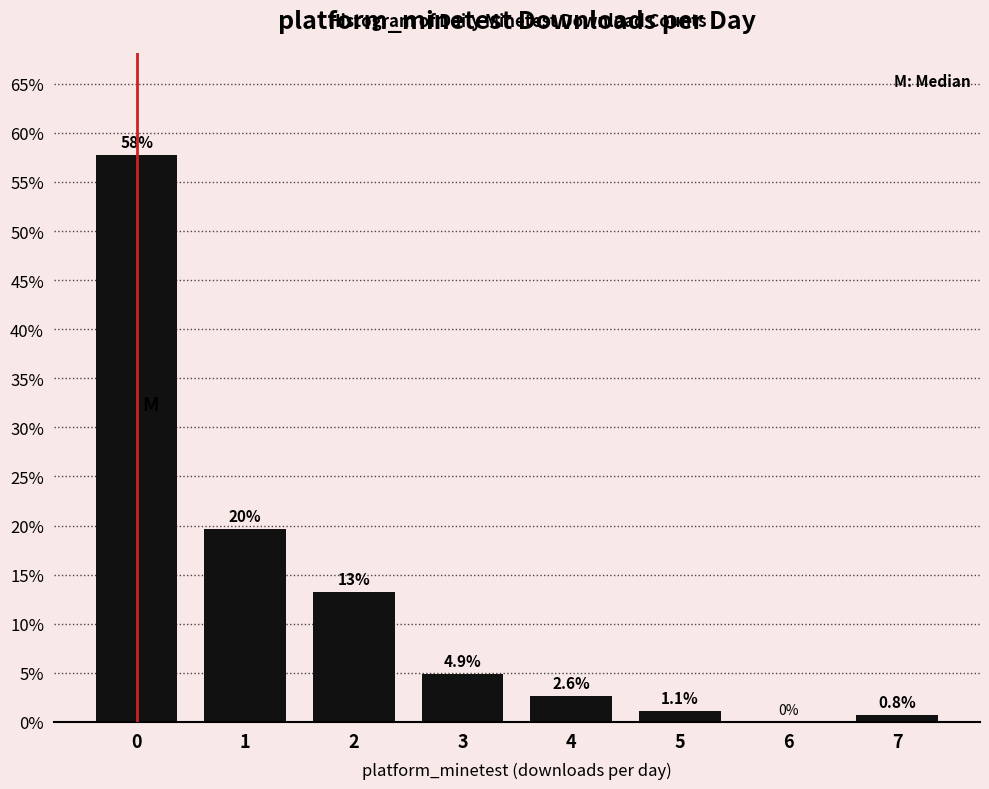

Reading left to right, extract all data points from this chart.

0=57.7	1=19.6	2=13.2	3=4.9	4=2.6	5=1.1	6=0.0	7=0.8